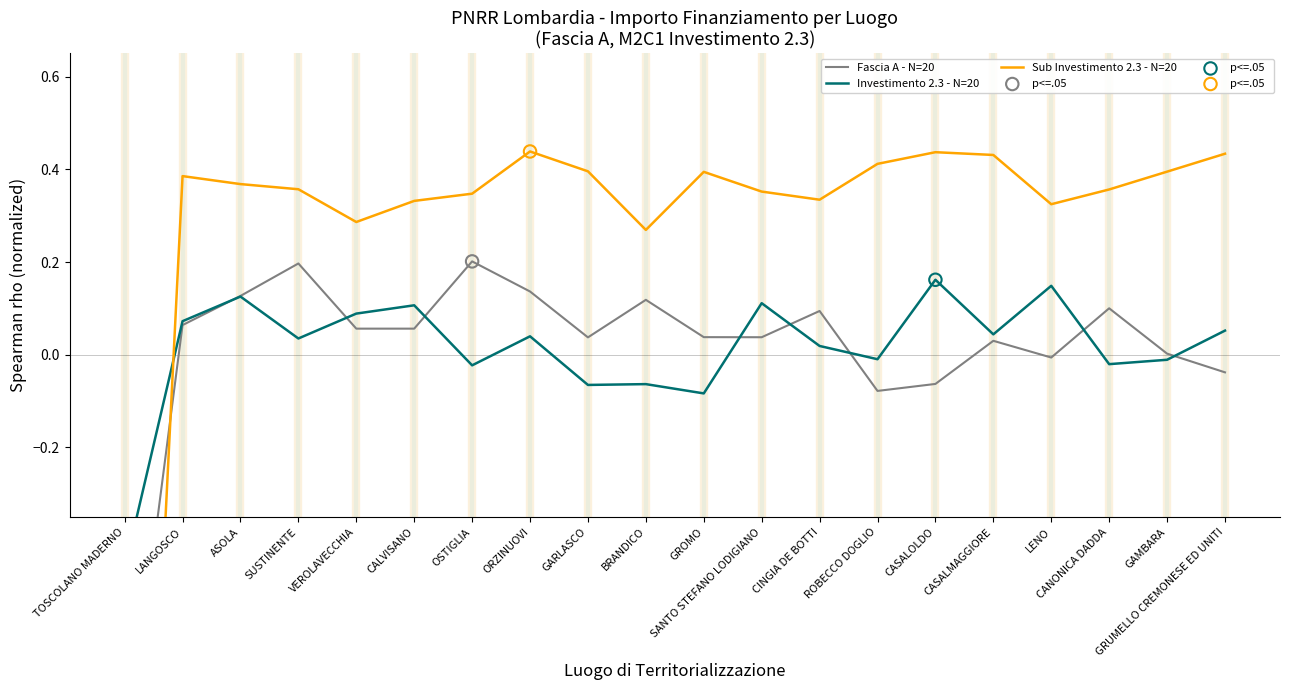

At how many categories does at least one series exceed -1?

20